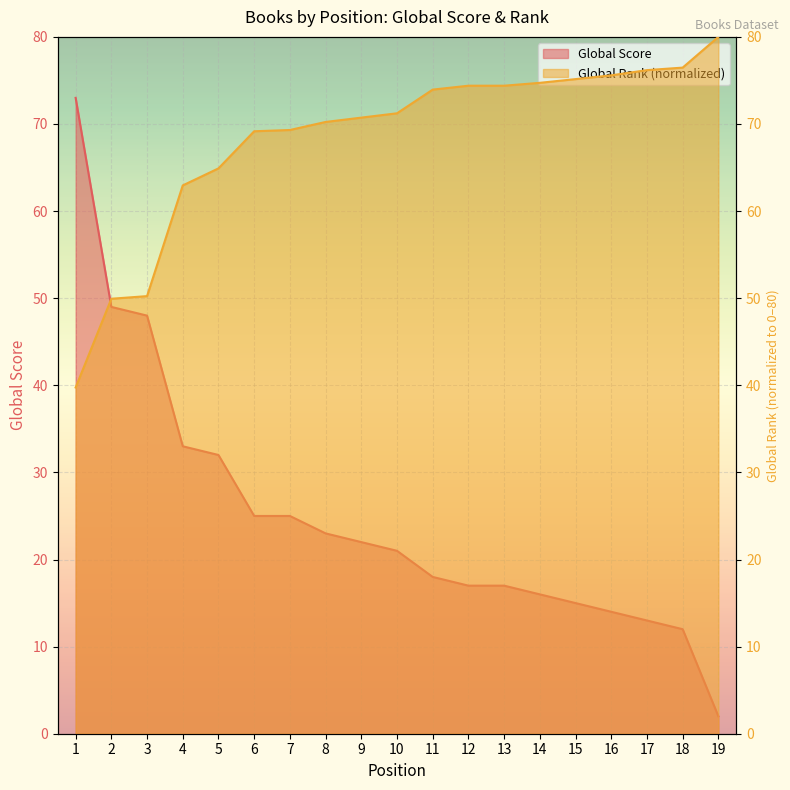

True or false: Global Score has more than 2 interior local peaks.

False